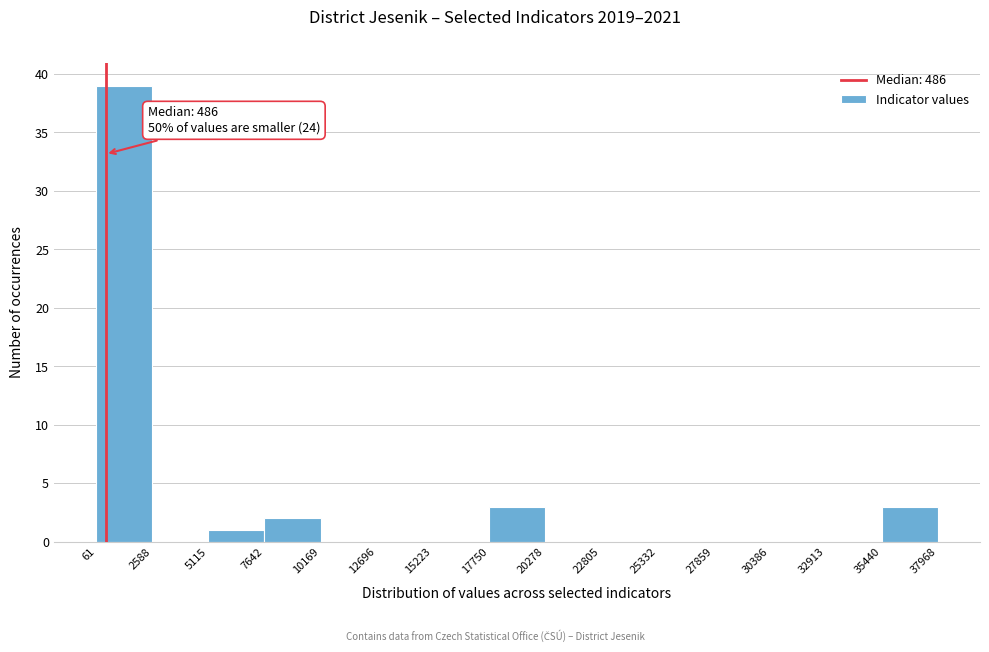

Over which range of the x-axis is the bar tallest?

61 to 2588